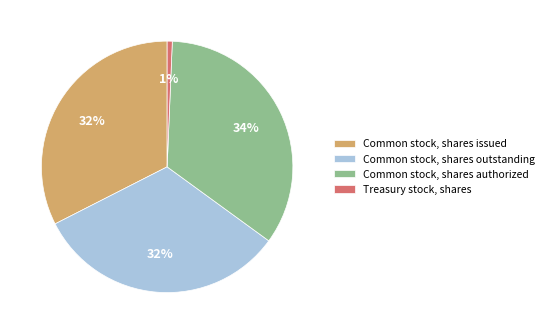

Approximately how many times larger is the value at Common stock, shares authorized compared to Common stock, shares outstanding?

1.1